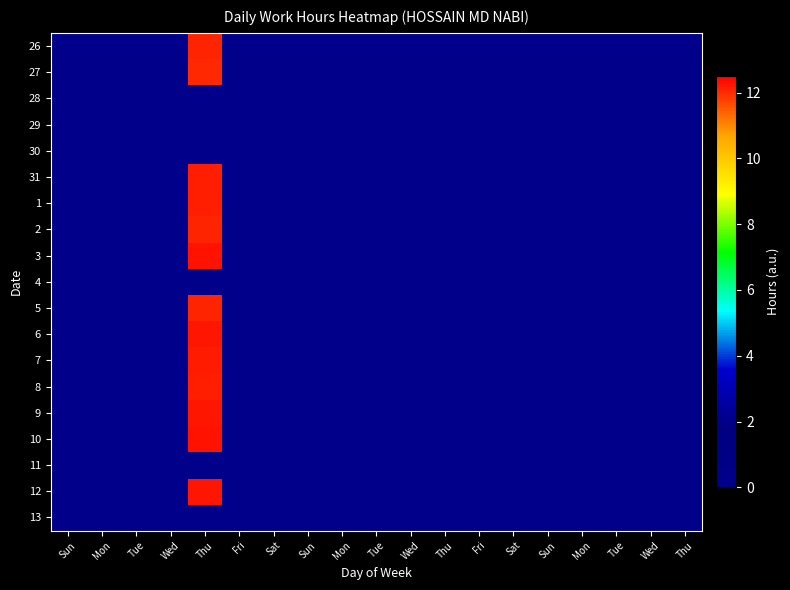

What is the greatest value displayed?

12.3